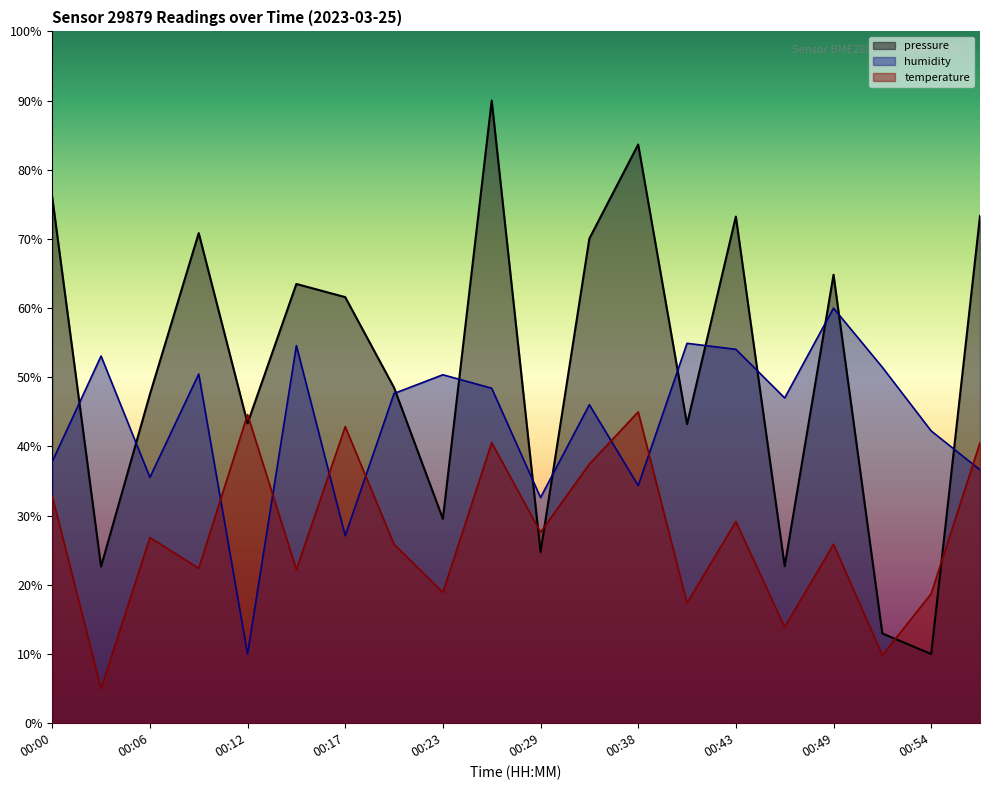

Rank the categories by humidity value from lowest to highest.

00:12, 00:17, 00:29, 00:38, 00:06, 01:01, 00:00, 00:54, 00:35, 00:46, 00:20, 00:26, 00:23, 00:09, 00:51, 00:03, 00:43, 00:14, 00:40, 00:49